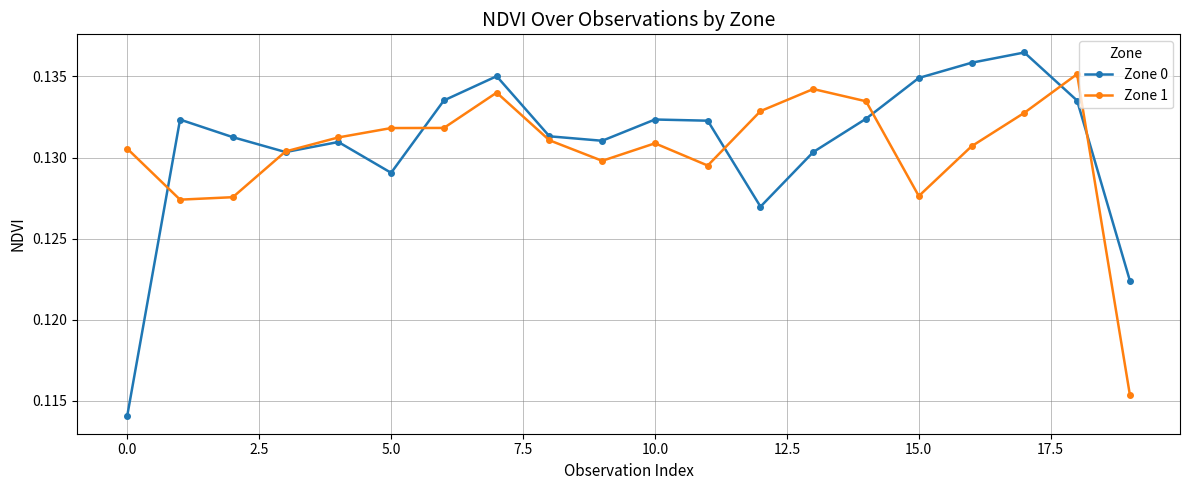

At how many categories does at least one series exceed 0?

20